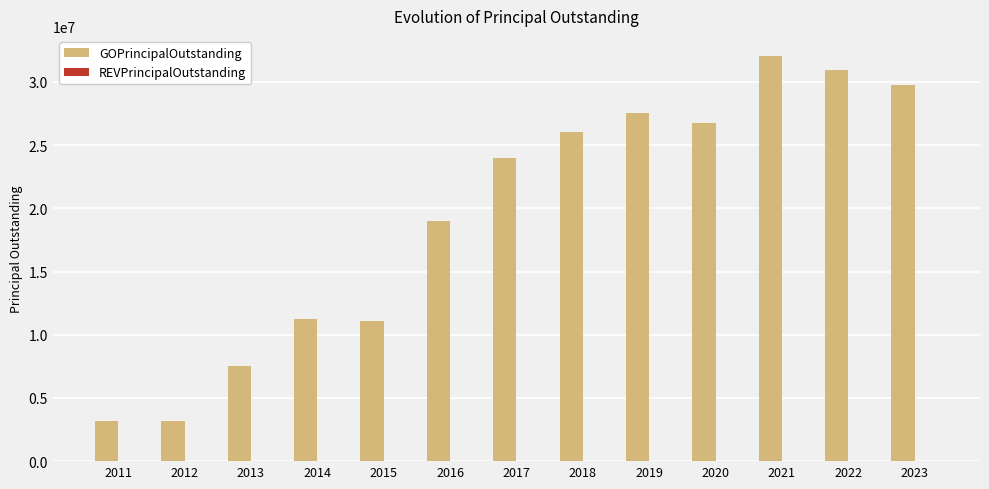

Which has a higher value, 2019 or 2016?

2019